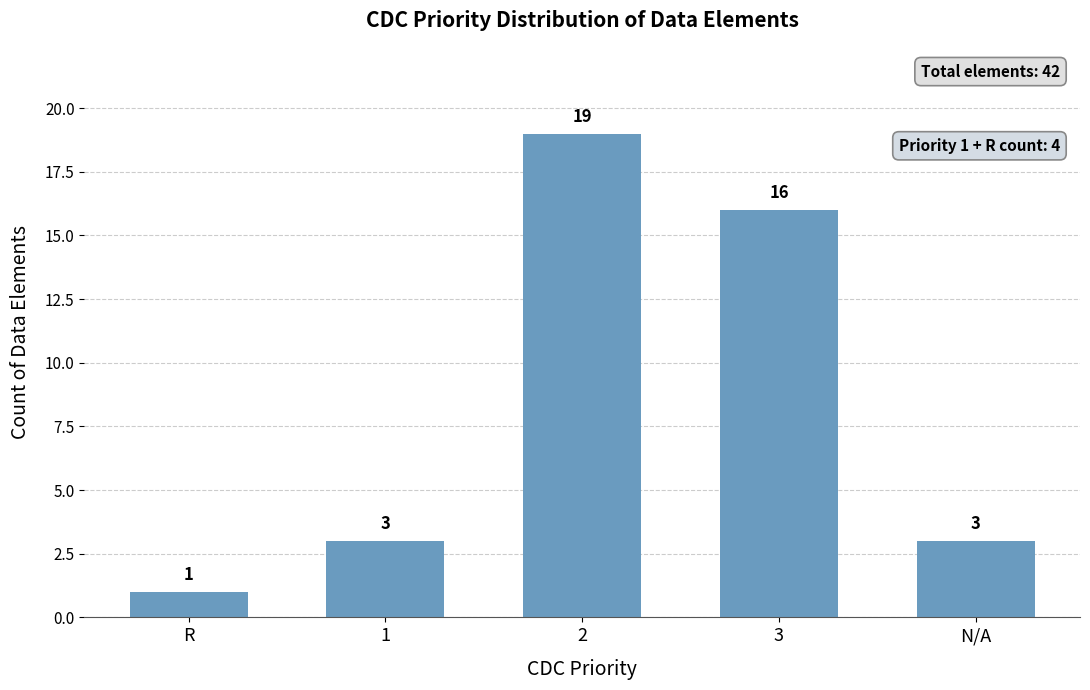

True or false: the data shows 3 at N/A.

True